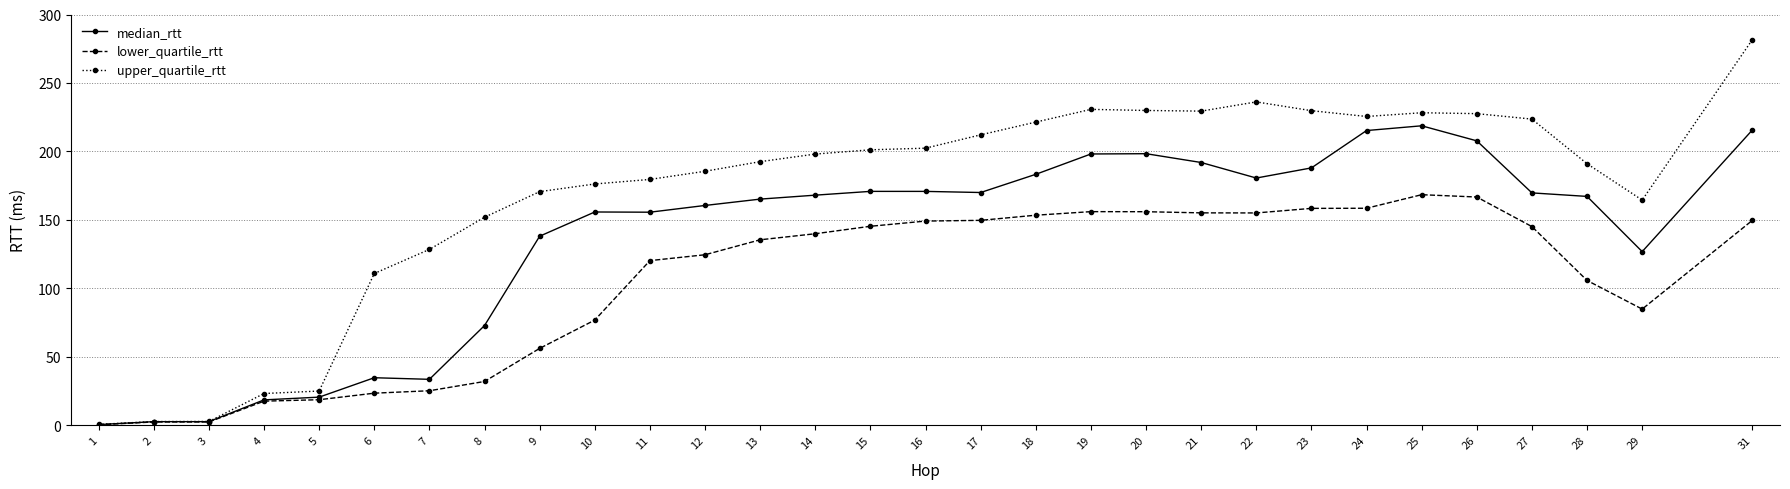

Rank the series by their average value, from highest to lowest.

upper_quartile_rtt, median_rtt, lower_quartile_rtt